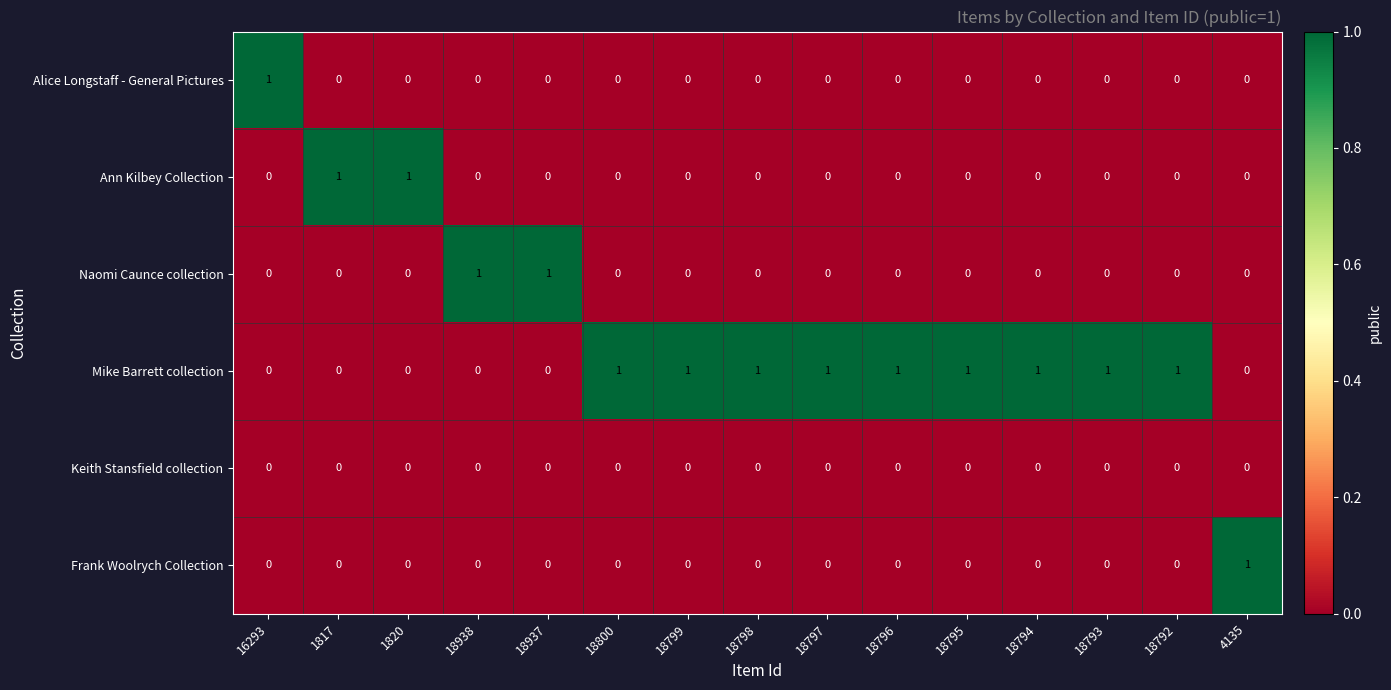

Which series has the largest total across all categories?

Mike Barrett collection